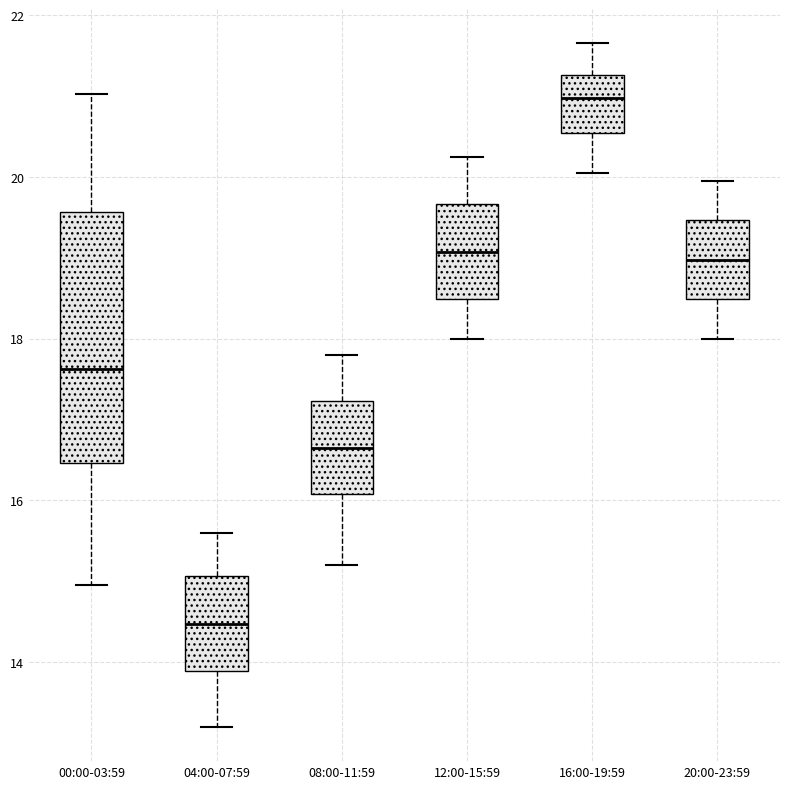

Reading left to right, read every box against the y-axis: the position of its median line, the range the box covers, and the ends of its whiskers. The values are not printed on the chart, so give them approximately, as read against the axis.

00:00-03:59: median 17.6, box 16.4 to 19.6, whiskers 15.0 to 21.0
04:00-07:59: median 14.4, box 13.8 to 15.0, whiskers 13.2 to 15.6
08:00-11:59: median 16.6, box 16.0 to 17.2, whiskers 15.2 to 17.8
12:00-15:59: median 19.0, box 18.4 to 19.6, whiskers 18.0 to 20.2
16:00-19:59: median 21.0, box 20.6 to 21.2, whiskers 20.0 to 21.6
20:00-23:59: median 19.0, box 18.4 to 19.4, whiskers 18.0 to 20.0